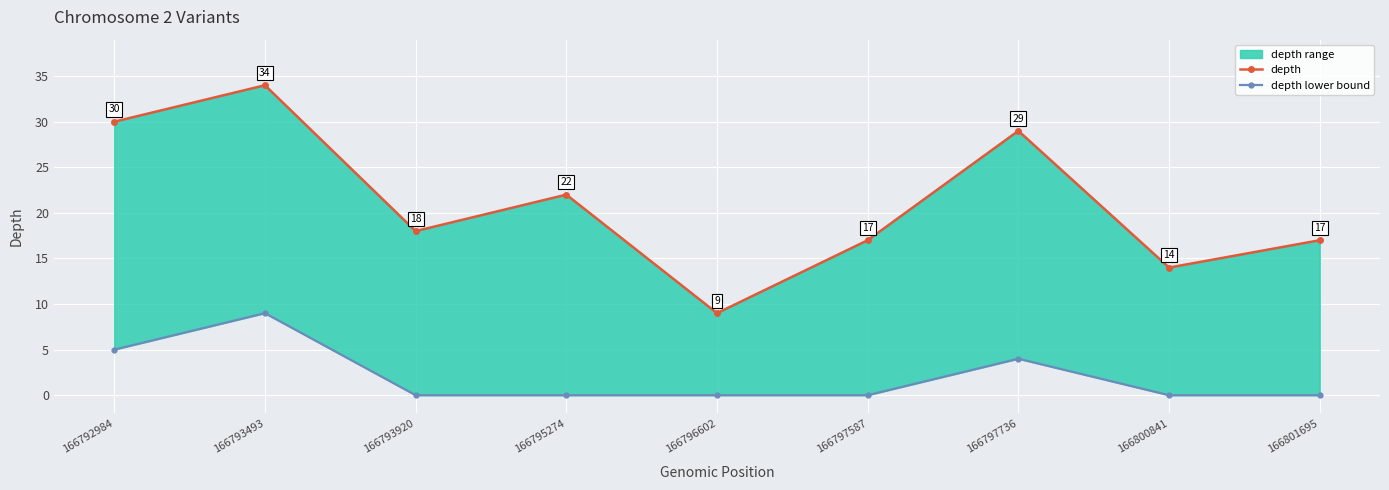

Rank the series at 166793920 from highest to lowest value.

depth, depth lower bound